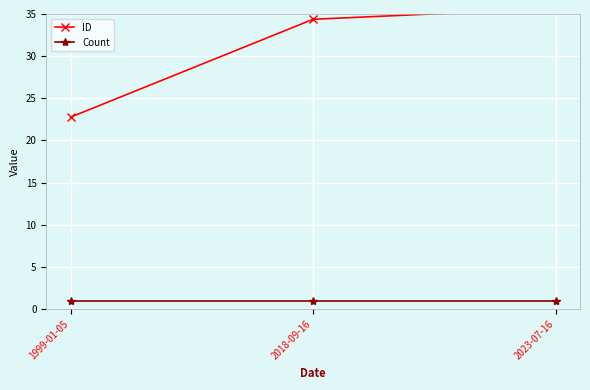

What is the average value of the ID series?

30.9